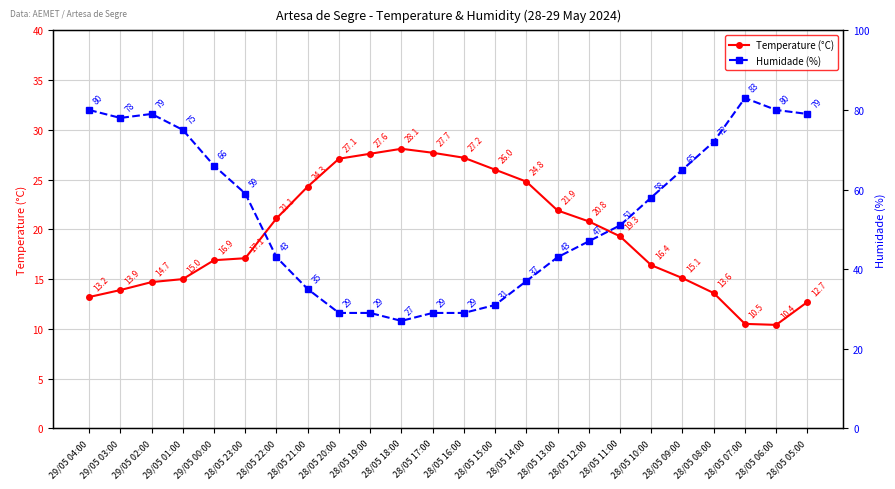

At which label does Temperature (°C) reach its minimum?

28/05 06:00